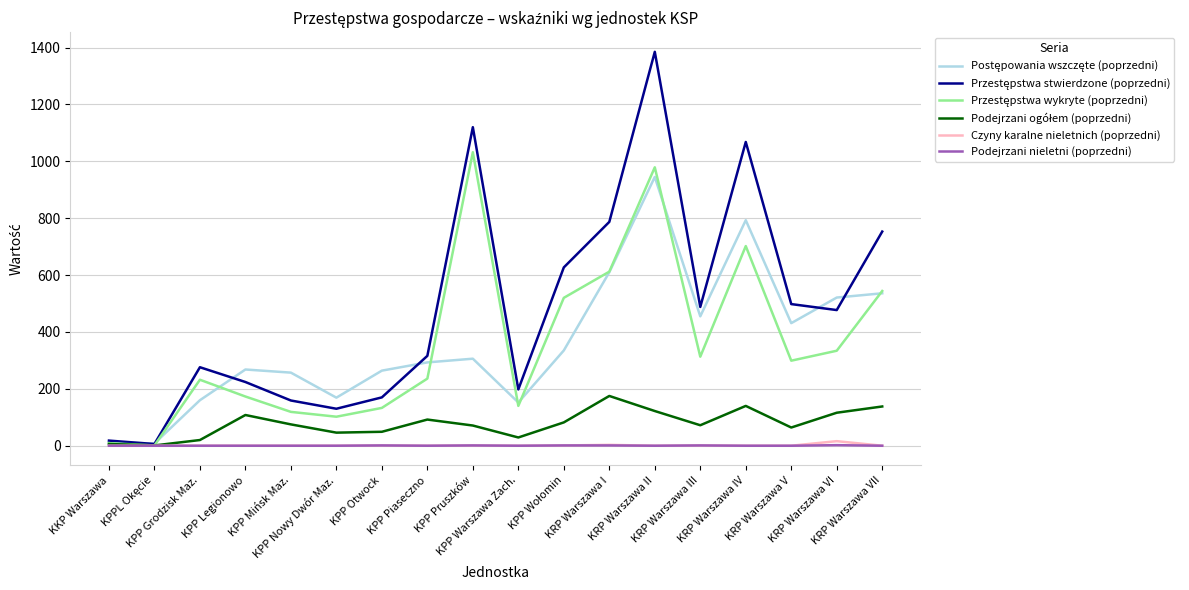

Read the Postępowania wszczęte (poprzedni) value at KRP Warszawa I, to the nearest 50.

600